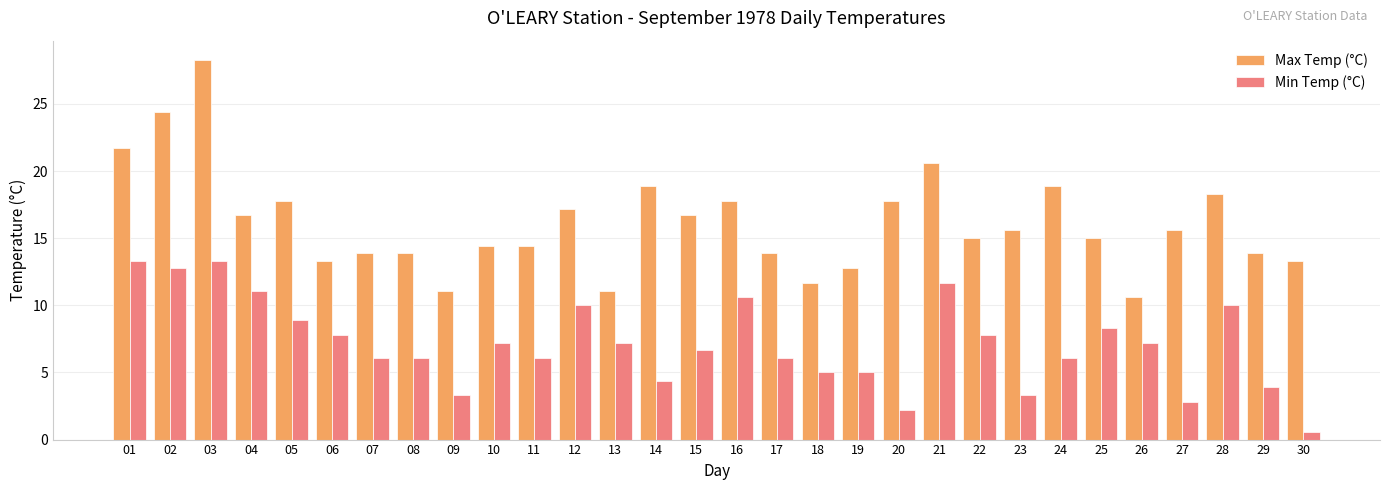

What is the value of the Max Temp (°C) bar at the 19th from the left?

12.8